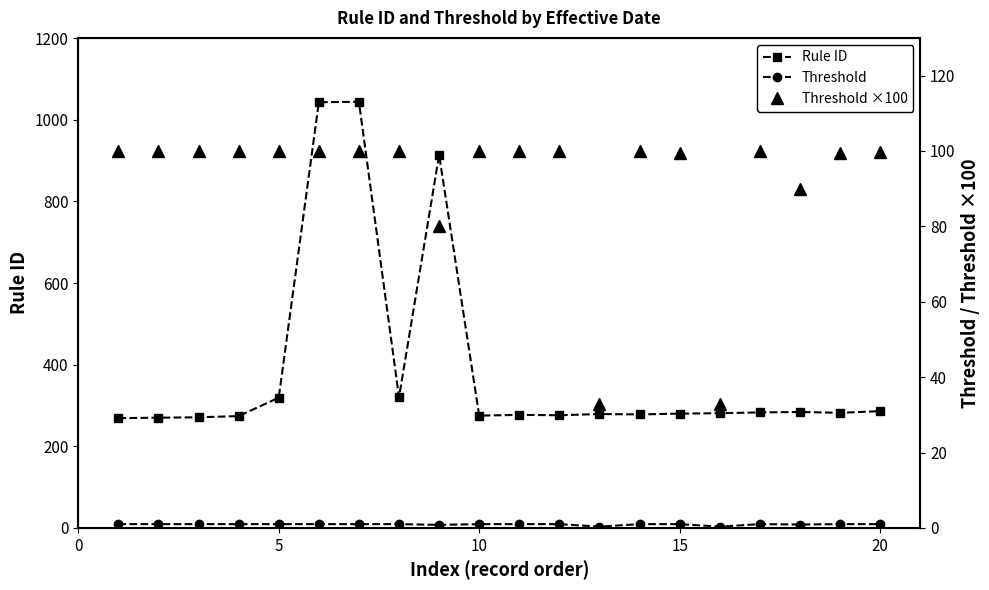

Which series has the largest total across all categories?

Rule ID